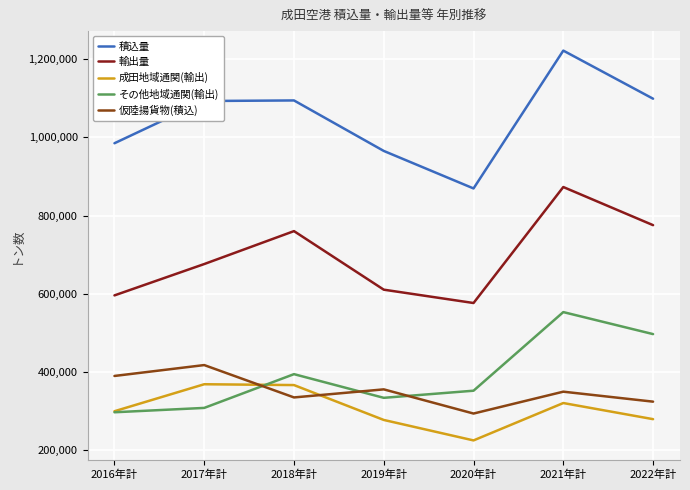

Where is the first local minimum for その他地域通関(輸出)?

2019年計